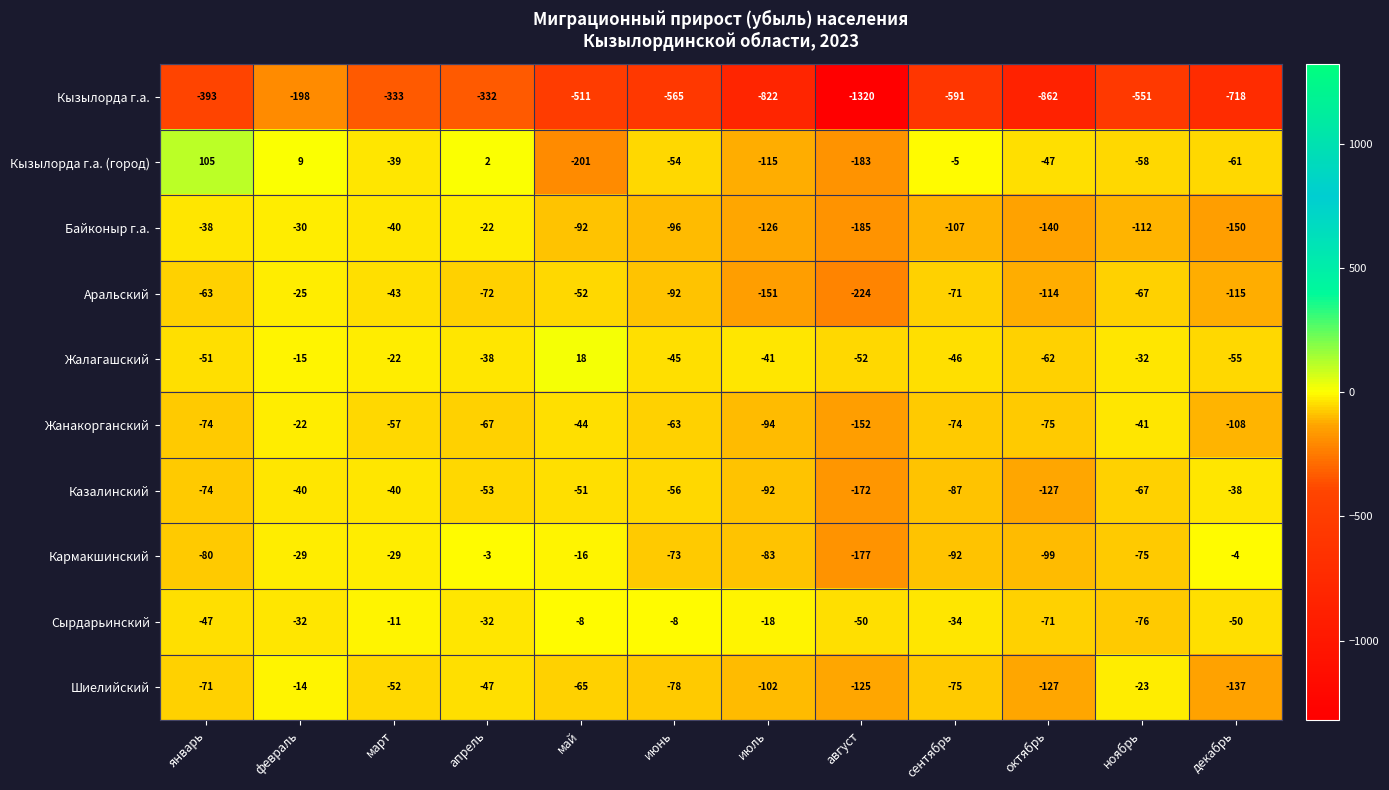

Which series has the widest spread of values?

Кызылорда г.а.